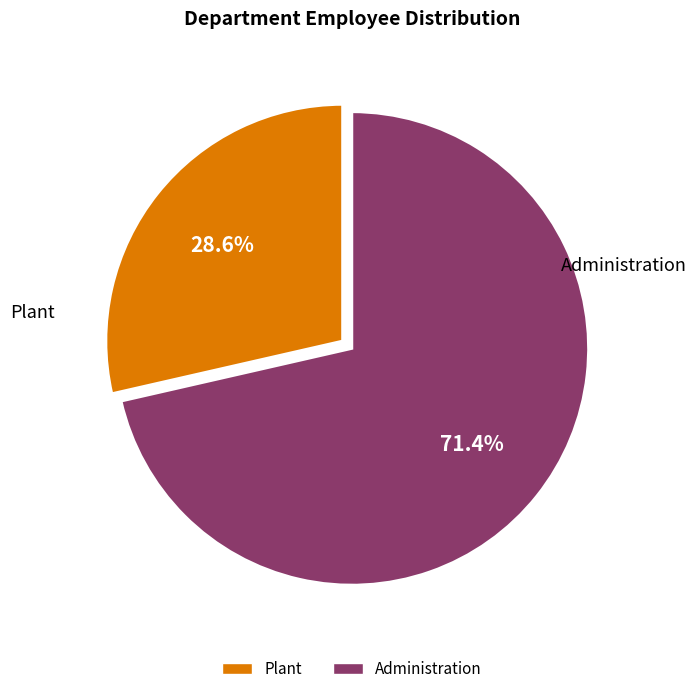

Count the number of slices in the pie.

2